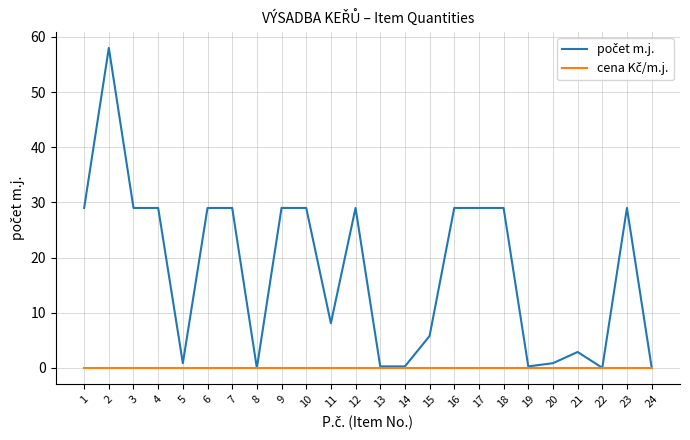

How many lines are shown in the chart?

2